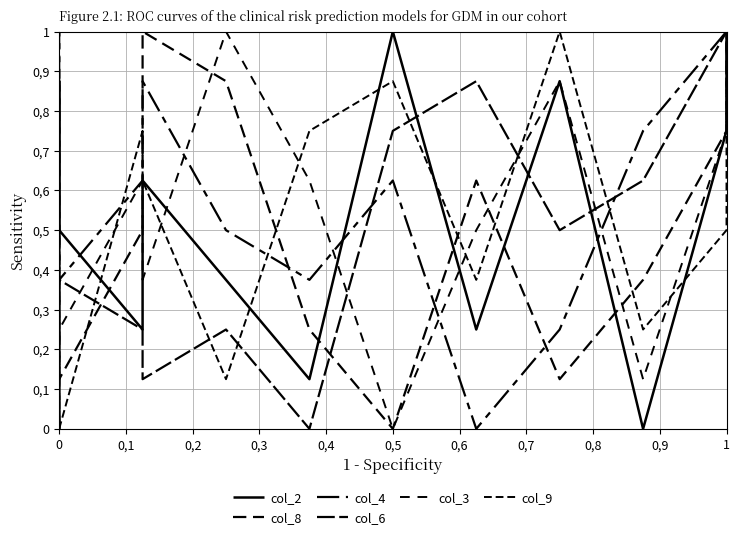

After their last crossing, which series has the higher values: col_2 or col_8?

col_8